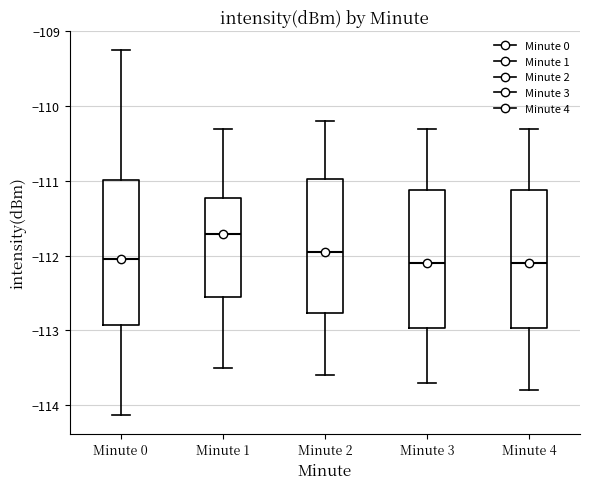

Reading left to right, transcribe this box plot: for each box, give where its median line is, the range the box spans, and where its two whiskers end, as read against the y-axis. The values are not printed on the chart, so give them approximately, as read against the axis.

Minute 0: median -112.0, box -112.9 to -111.0, whiskers -114.1 to -109.2
Minute 1: median -111.7, box -112.5 to -111.2, whiskers -113.5 to -110.3
Minute 2: median -111.9, box -112.8 to -111.0, whiskers -113.6 to -110.2
Minute 3: median -112.1, box -113.0 to -111.1, whiskers -113.7 to -110.3
Minute 4: median -112.1, box -113.0 to -111.1, whiskers -113.8 to -110.3